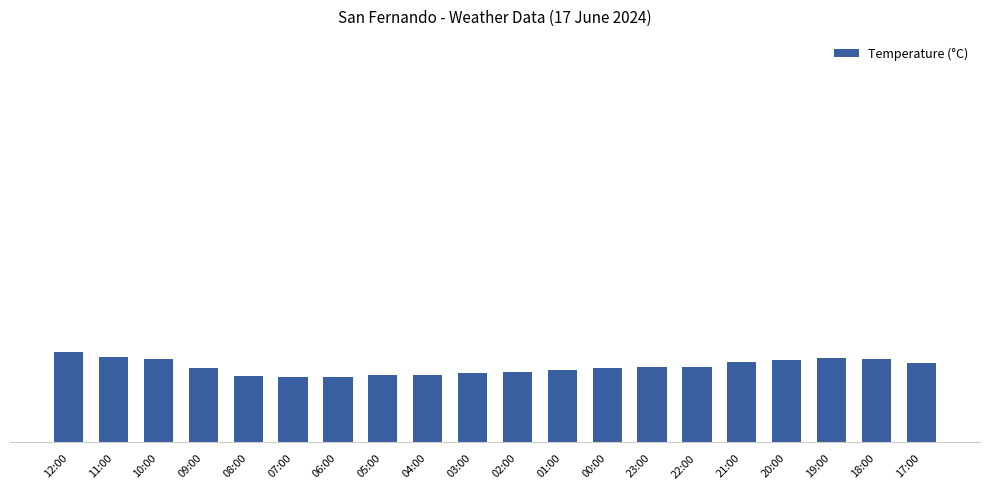

Does the chart contain any negative values?

No